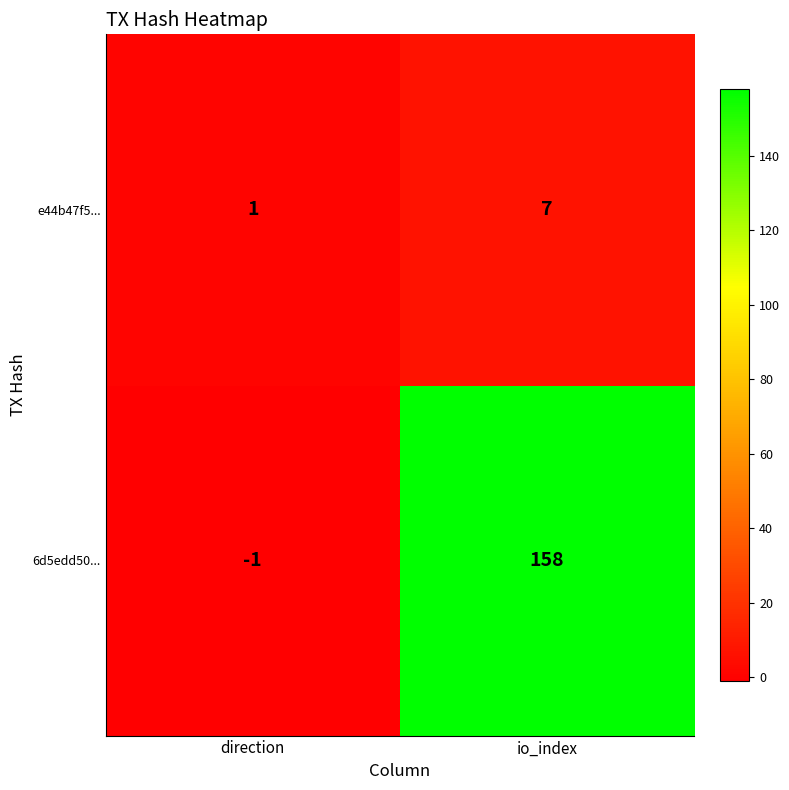

Reading right to left, list all the values displayed in this chart.

e44b47f5...: 7	1
6d5edd50...: 158	-1